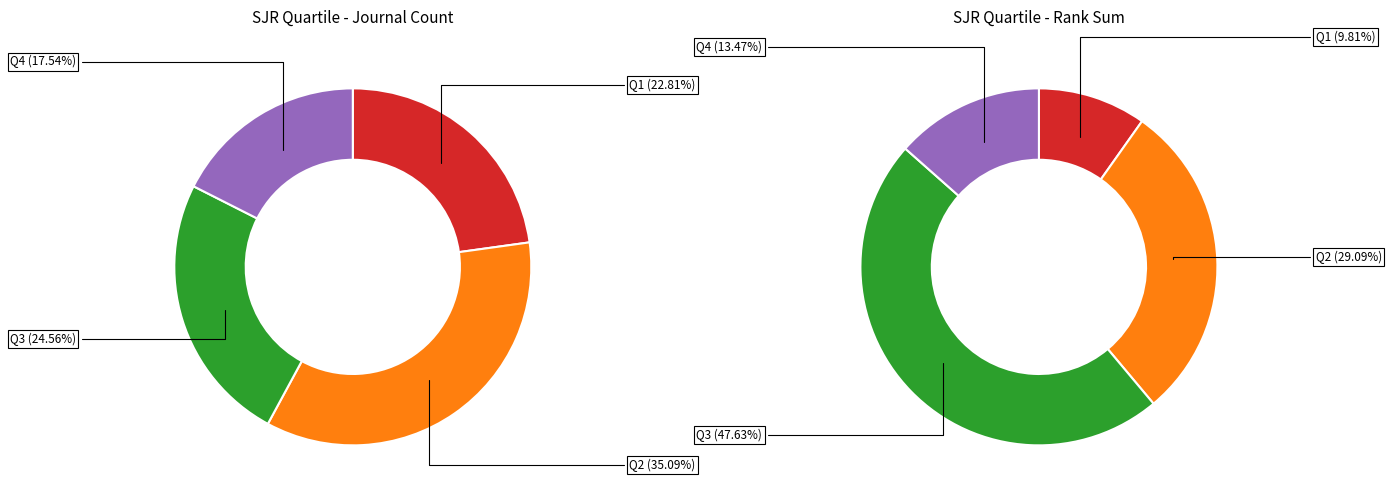

Is Q1 the majority of the pie?

No